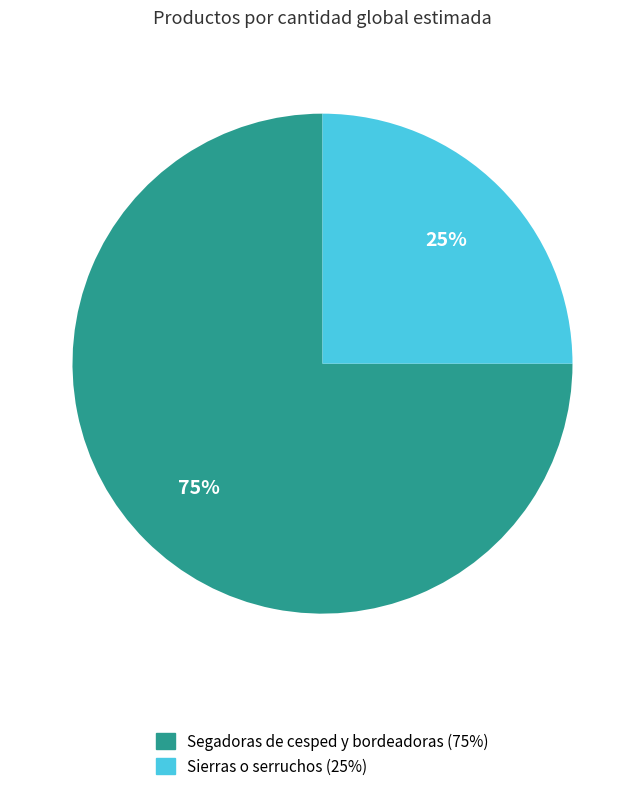

Approximately how many times larger is the value at Sierras o serruchos compared to Segadoras de cesped y bordeadoras?

0.3